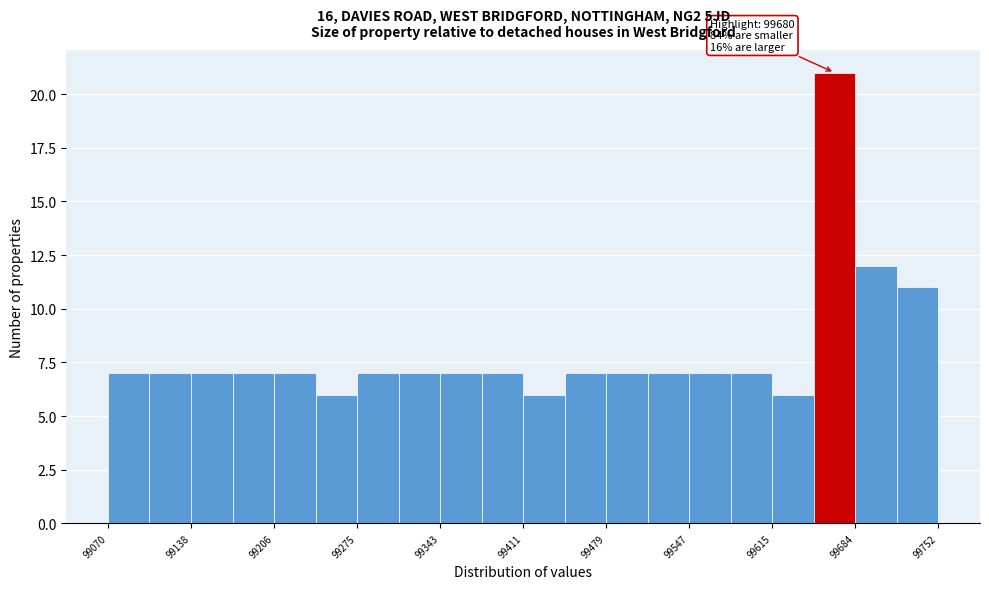

Read against the x-axis, roughly where is the centre of the tallest bar?

99670